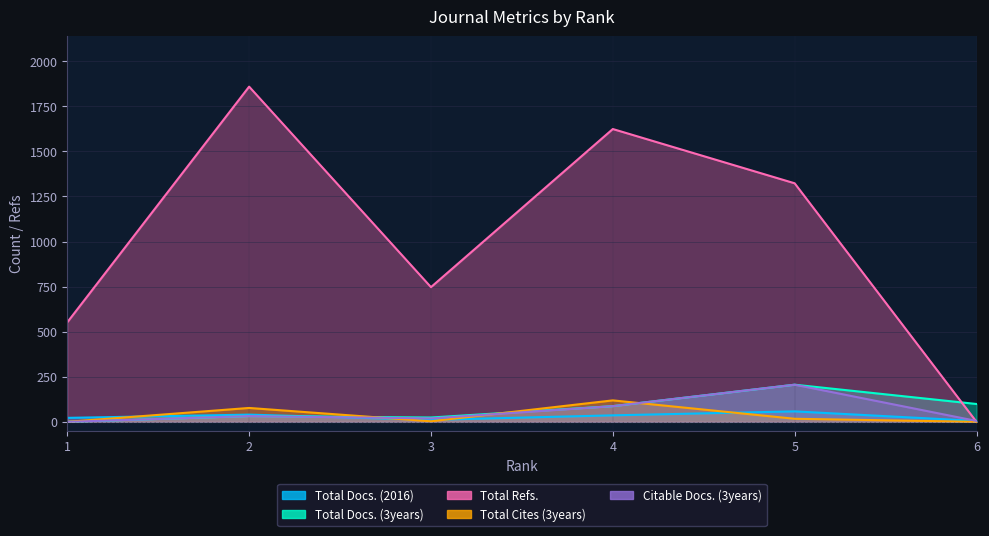

Which series has the largest range (max minus min)?

Total Refs.